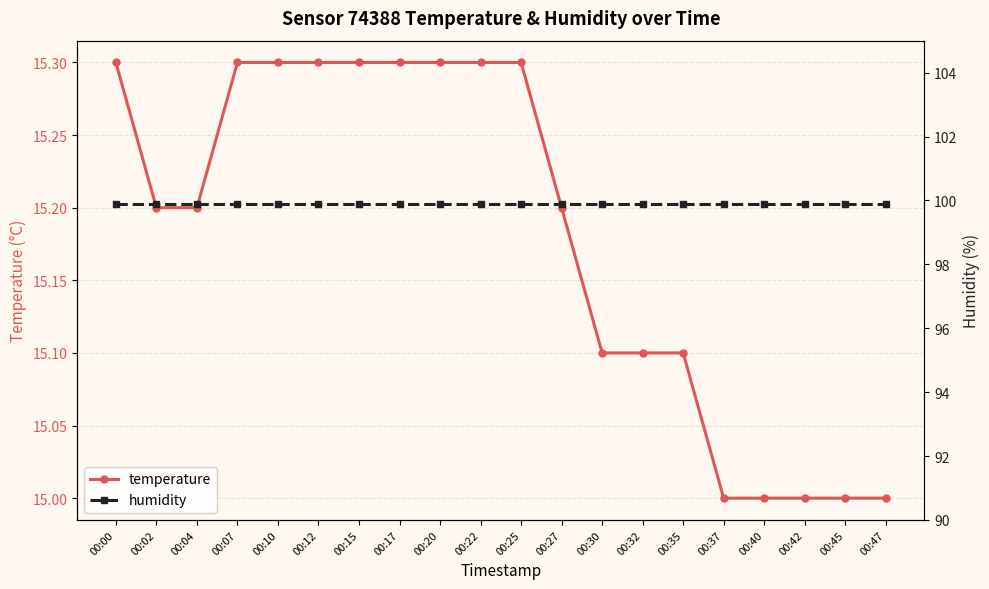

What is the difference between the maximum and minimum values in the temperature series?

0.3